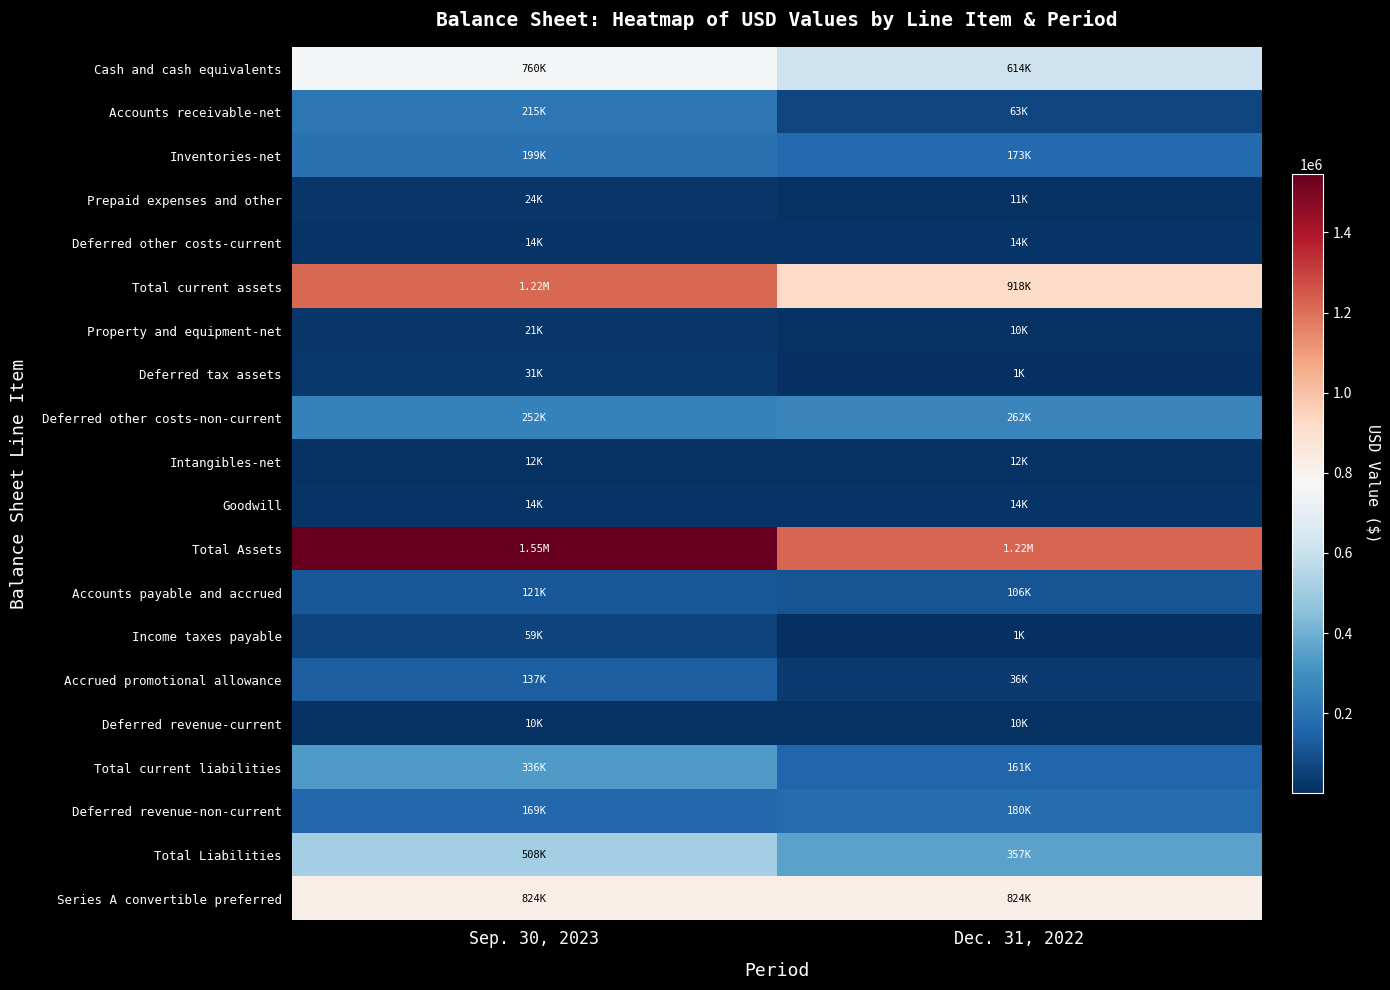

Reading right to left, what are all the values shown in this chart?

Cash and cash equivalents: Dec. 31, 2022=614159	Sep. 30, 2023=760022
Accounts receivable-net: Dec. 31, 2022=63311	Sep. 30, 2023=215243
Inventories-net: Dec. 31, 2022=173289	Sep. 30, 2023=198704
Prepaid expenses and other: Dec. 31, 2022=11341	Sep. 30, 2023=23747
Deferred other costs-current: Dec. 31, 2022=14124	Sep. 30, 2023=14124
Total current assets: Dec. 31, 2022=917971	Sep. 30, 2023=1215149
Property and equipment-net: Dec. 31, 2022=10185	Sep. 30, 2023=21061
Deferred tax assets: Dec. 31, 2022=501	Sep. 30, 2023=30614
Deferred other costs-non-current: Dec. 31, 2022=262462	Sep. 30, 2023=251869
Intangibles-net: Dec. 31, 2022=12254	Sep. 30, 2023=11772
Goodwill: Dec. 31, 2022=13679	Sep. 30, 2023=13588
Total Assets: Dec. 31, 2022=1222069	Sep. 30, 2023=1545618
Accounts payable and accrued: Dec. 31, 2022=106147	Sep. 30, 2023=121088
Income taxes payable: Dec. 31, 2022=1193	Sep. 30, 2023=58855
Accrued promotional allowance: Dec. 31, 2022=35977	Sep. 30, 2023=136557
Deferred revenue-current: Dec. 31, 2022=9675	Sep. 30, 2023=9500
Total current liabilities: Dec. 31, 2022=161295	Sep. 30, 2023=335517
Deferred revenue-non-current: Dec. 31, 2022=179788	Sep. 30, 2023=169370
Total Liabilities: Dec. 31, 2022=357490	Sep. 30, 2023=507783
Series A convertible preferred: Dec. 31, 2022=824488	Sep. 30, 2023=824488